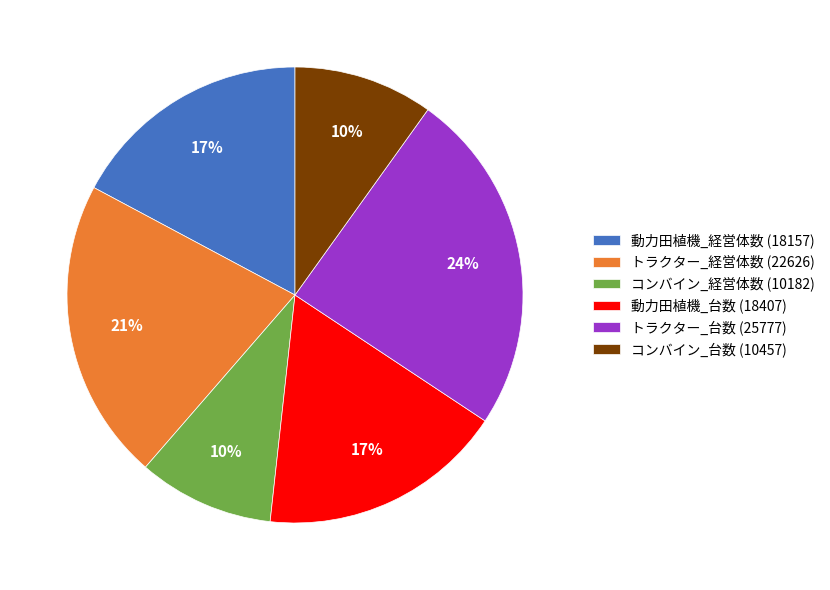

Combined, do 動力田植機_台数 (18407) and 動力田植機_経営体数 (18157) account for over 50%?

No